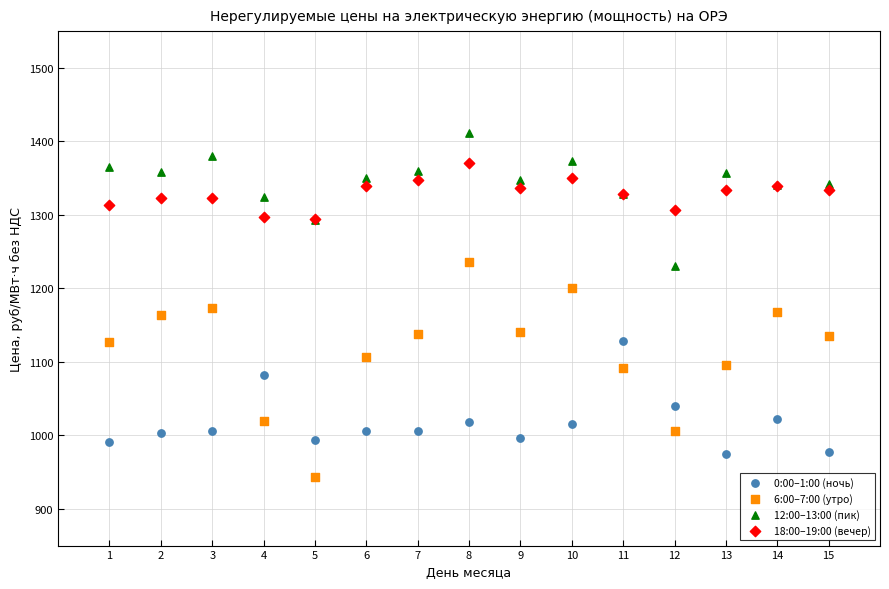

In the 0:00–1:00 (ночь) series, what Y value is closest to 1051?

1040.5